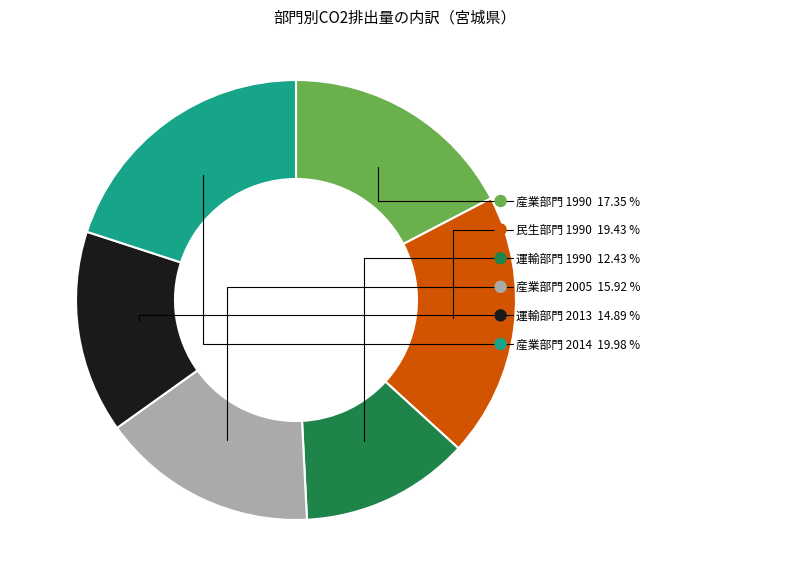

Rank the categories by value from lowest to highest.

運輸部門
小計, 運輸部門小計(2013), 産業部門小計(2005), 産業部門
小計, 民生部門
小計, 産業部門小計(2014)